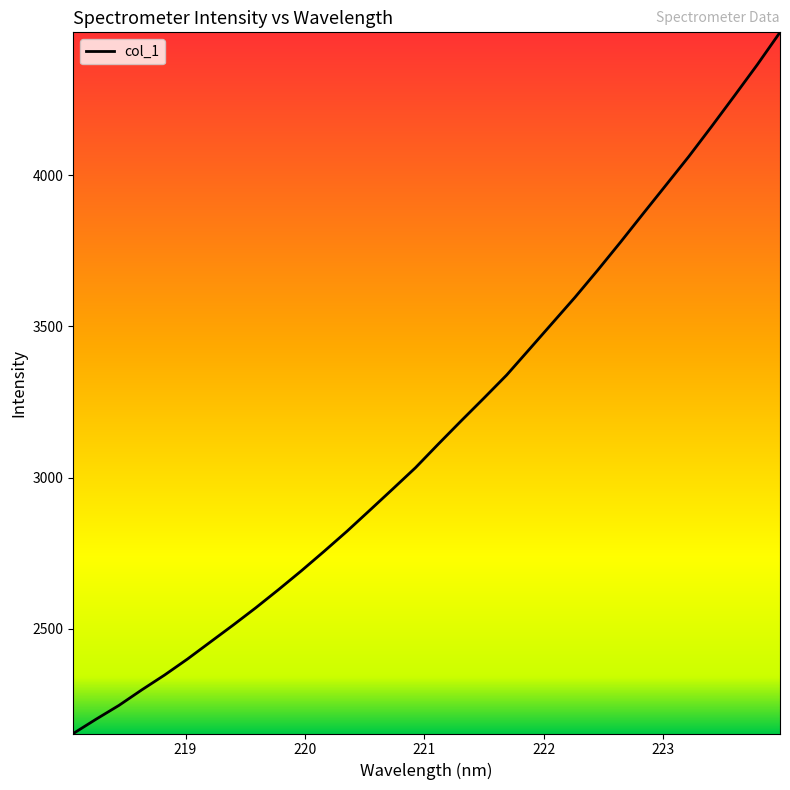

What is the maximum value shown in the chart?

4472.7